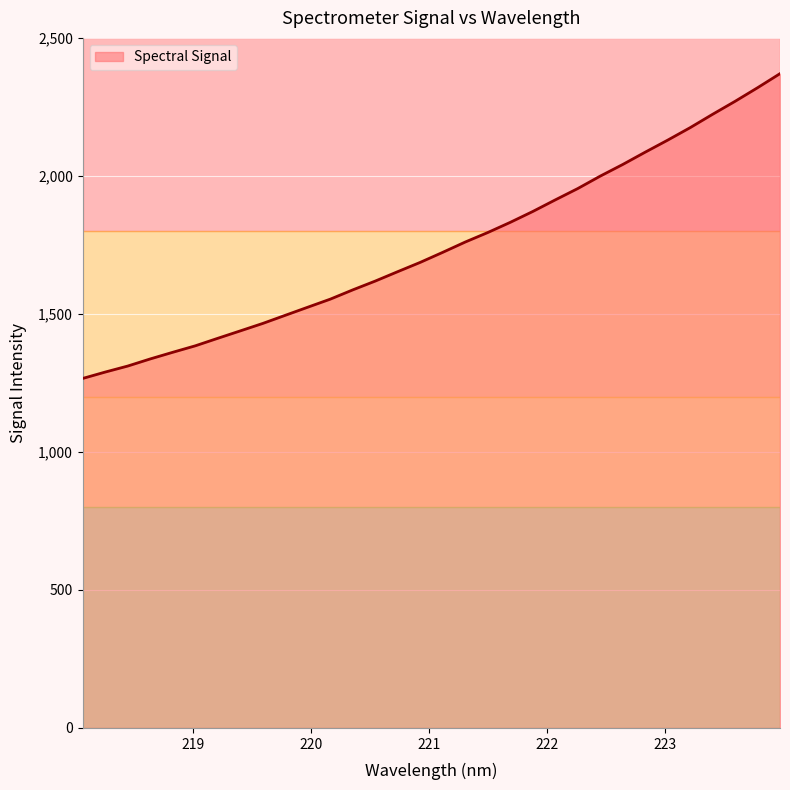

What is the maximum value shown in the chart?

2370.4